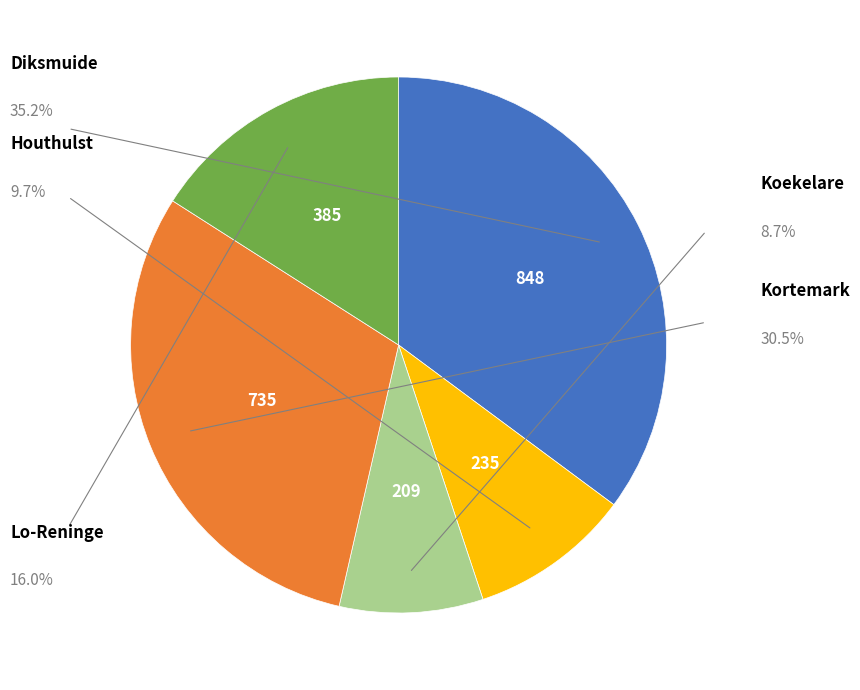

Is there a majority slice in this chart?

No